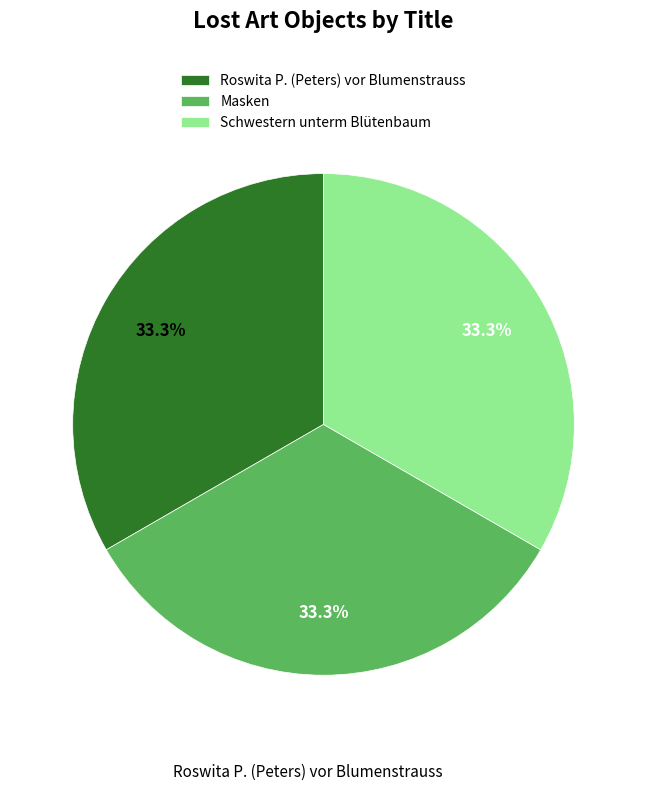

Does any single category account for the majority?

No